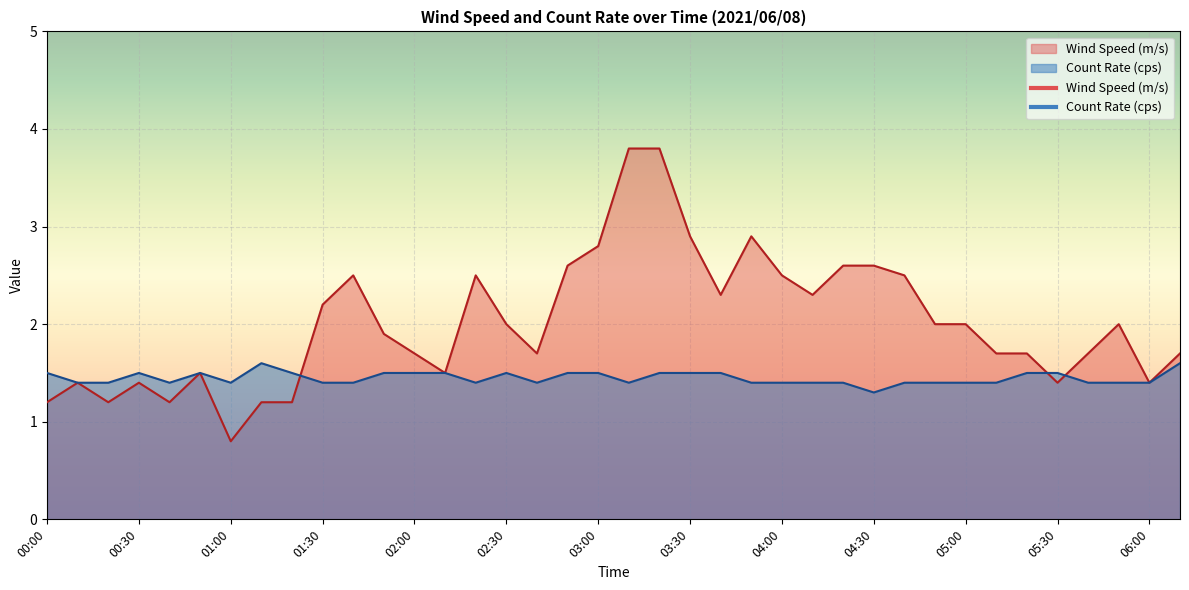

Does the chart display data point markers on the line(s)?

No